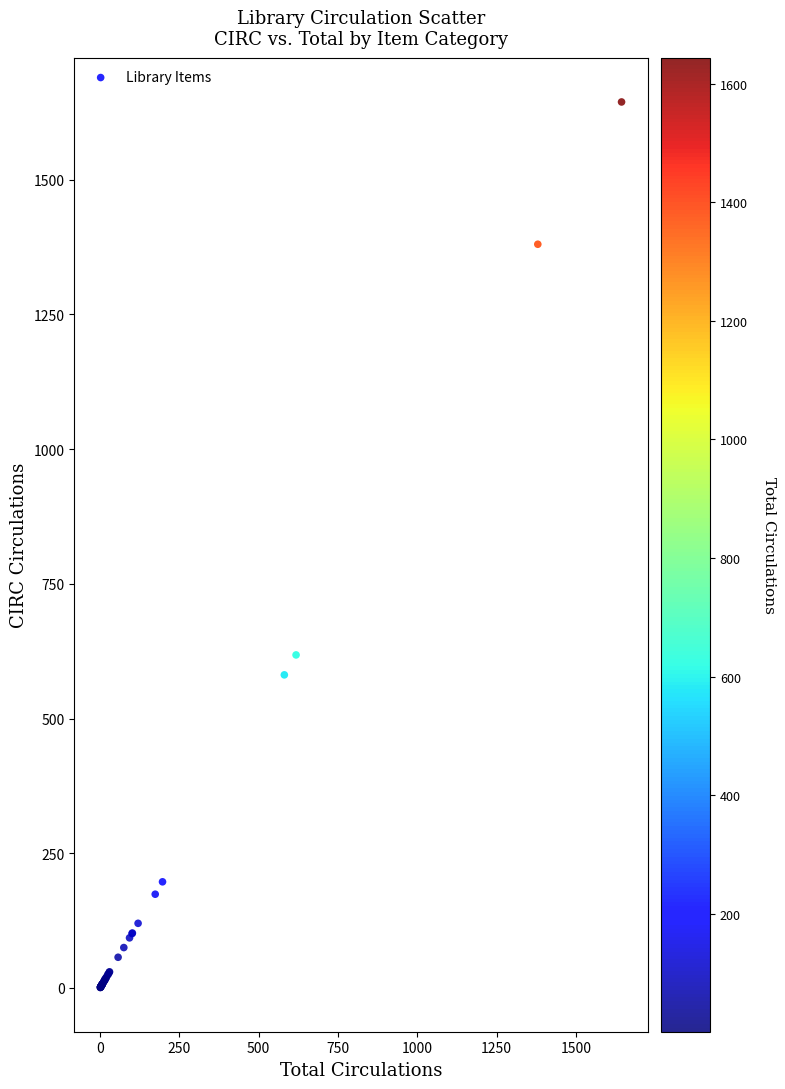

What Y value in the scatter plot is closest to 822?

618